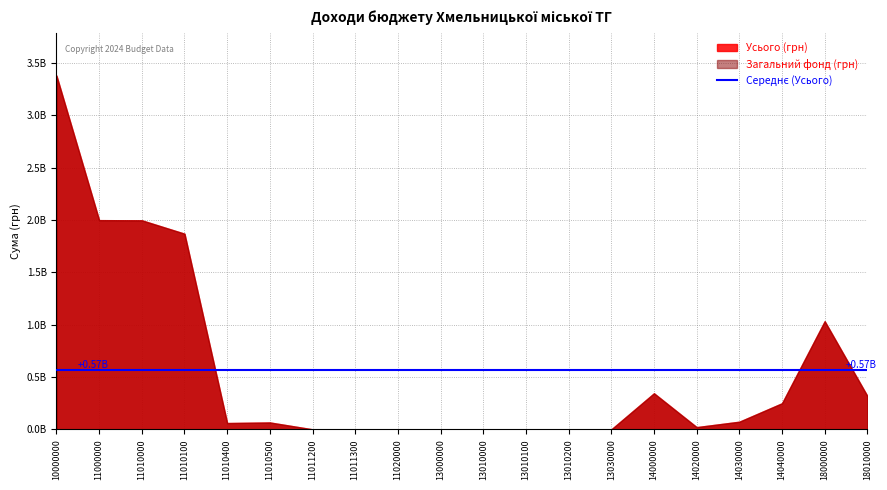

How many lines are shown in the chart?

2